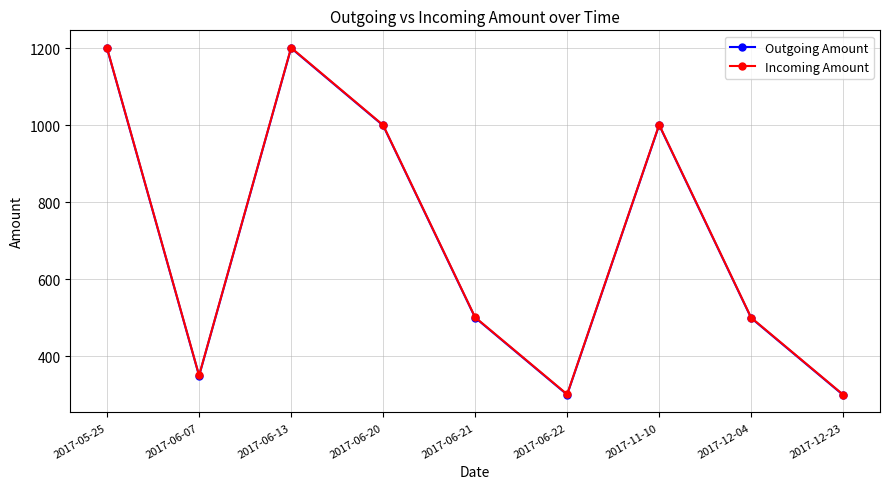

The Incoming Amount series shows 127 at 2017-12-23. True or false?

False